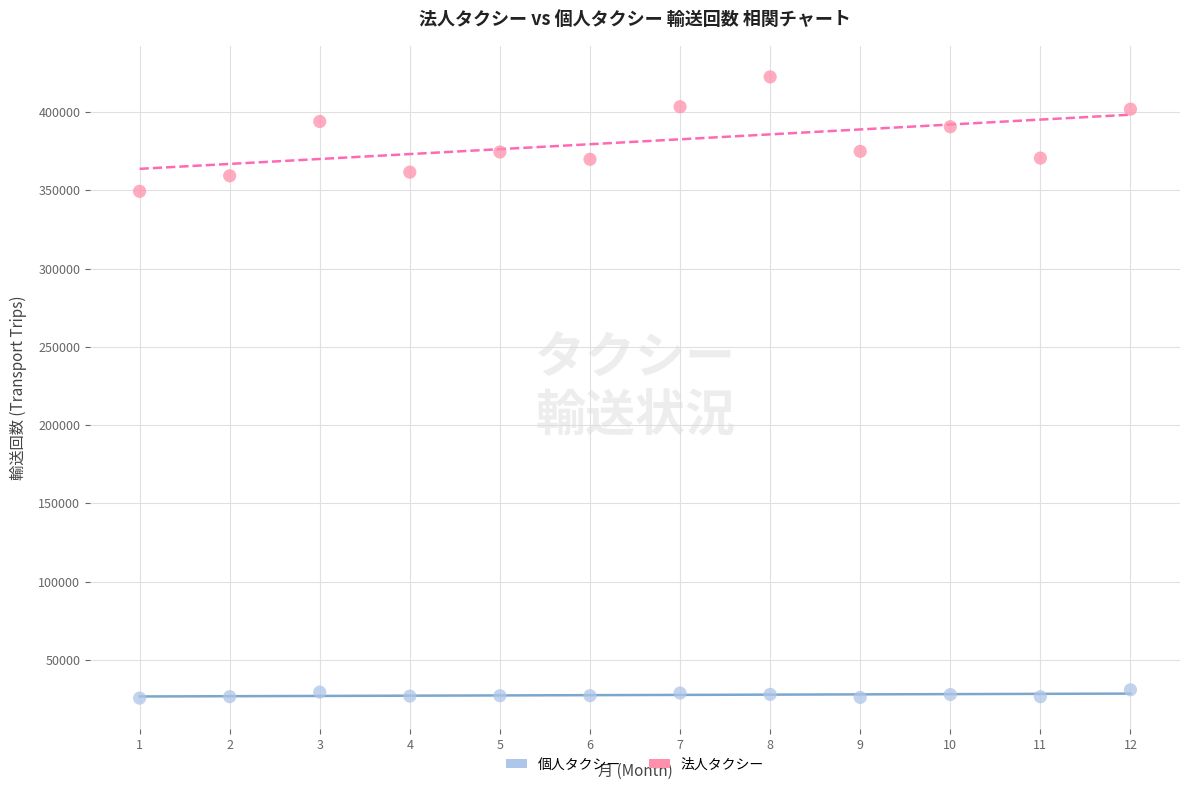

Which series contains the lowest Y value?

個人タクシー